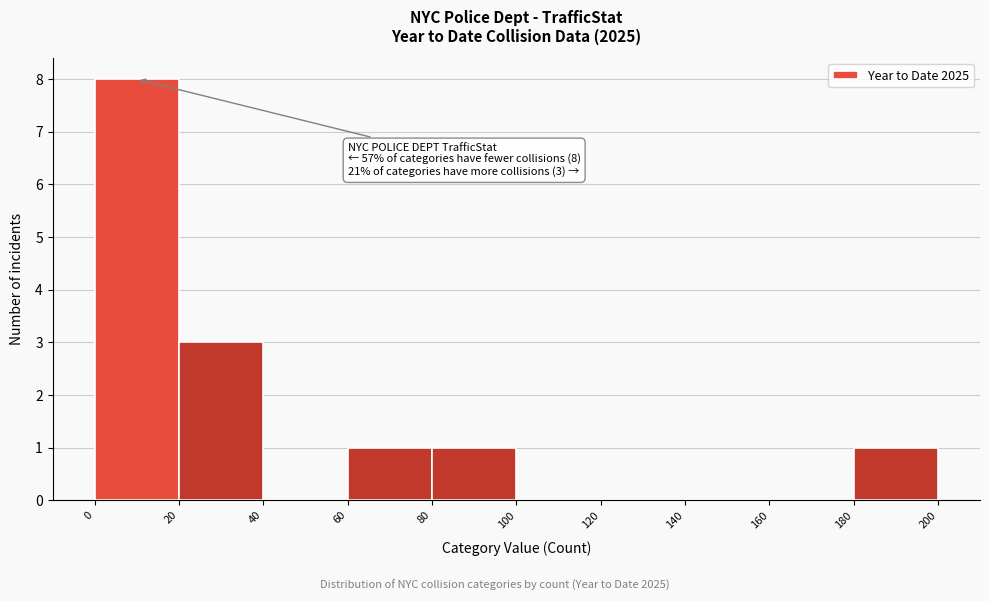

Which range on the x-axis has the tallest bar?

0 to 20